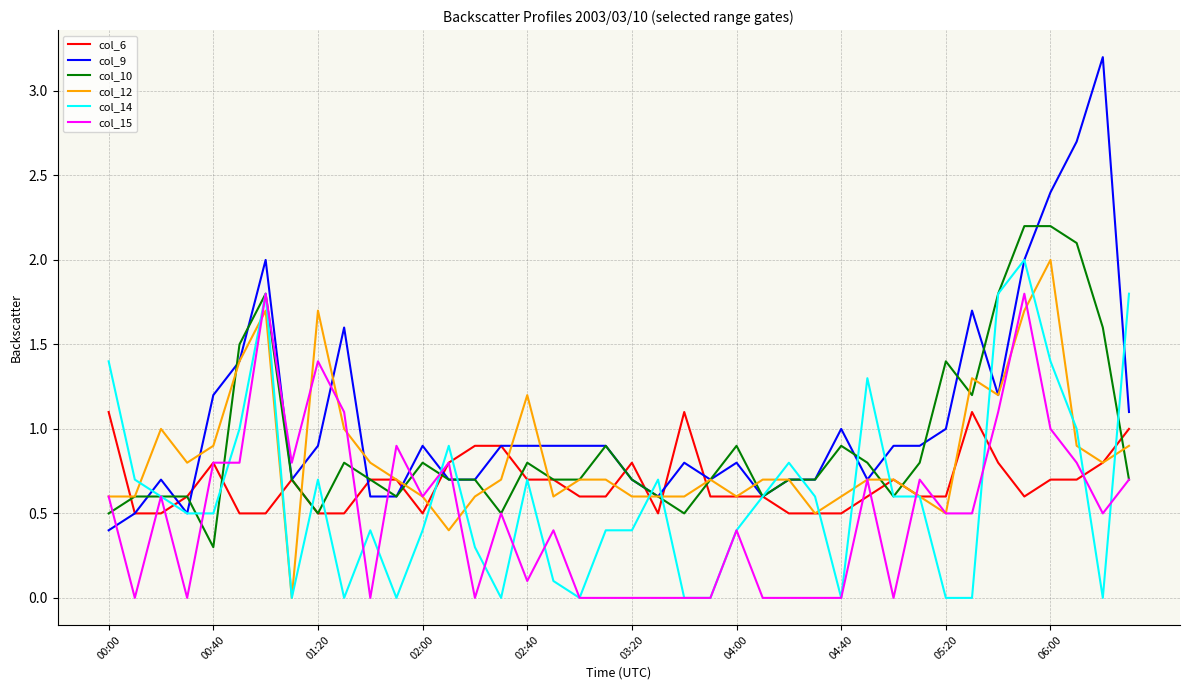

What are all the series names shown in the legend?

col_6, col_9, col_10, col_12, col_14, col_15